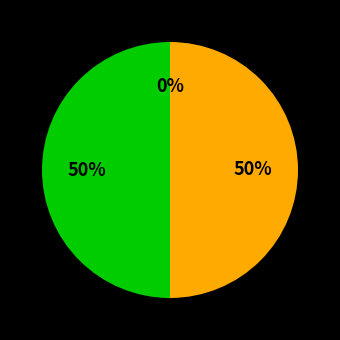

What percentage is the 06/09/2024 slice, to the nearest percent?

50%